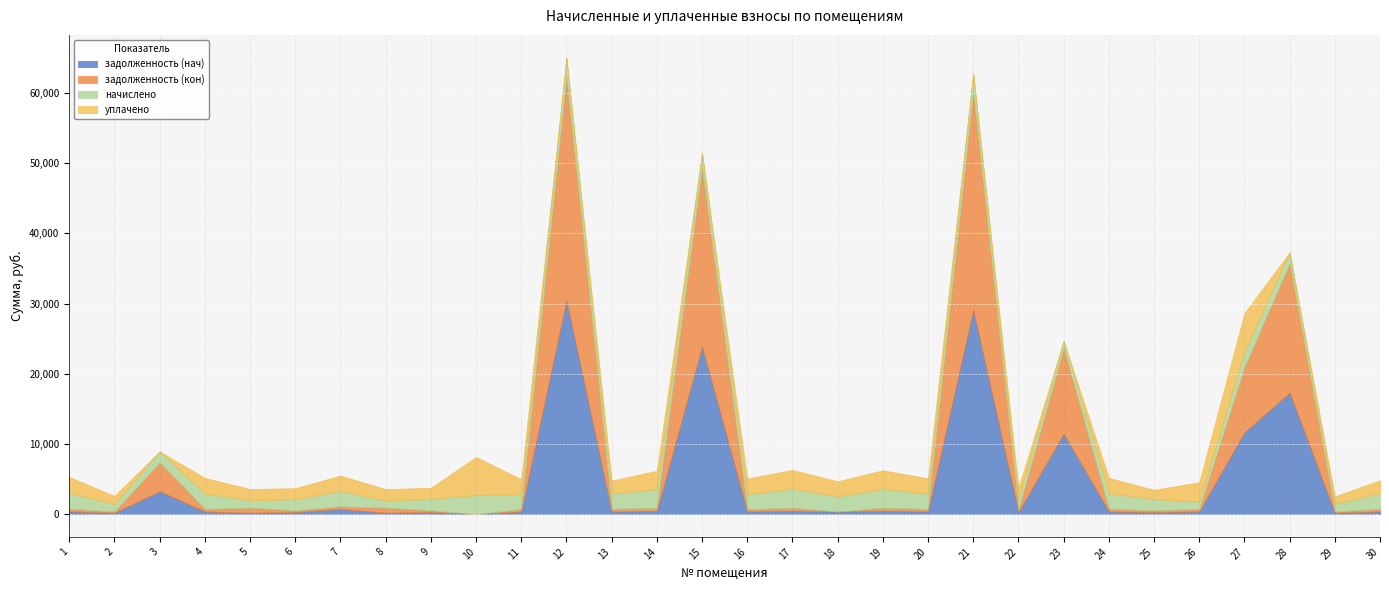

What is the maximum value for задолженность (нач)?

30422.1